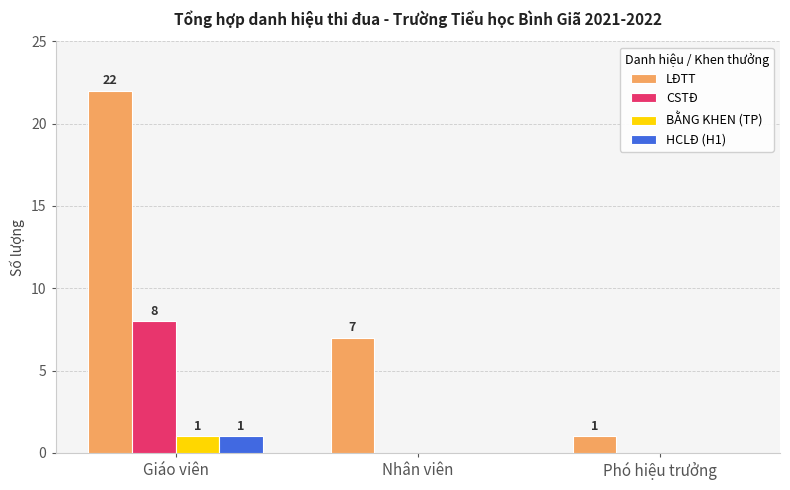

How many values in CSTĐ are above zero?

1